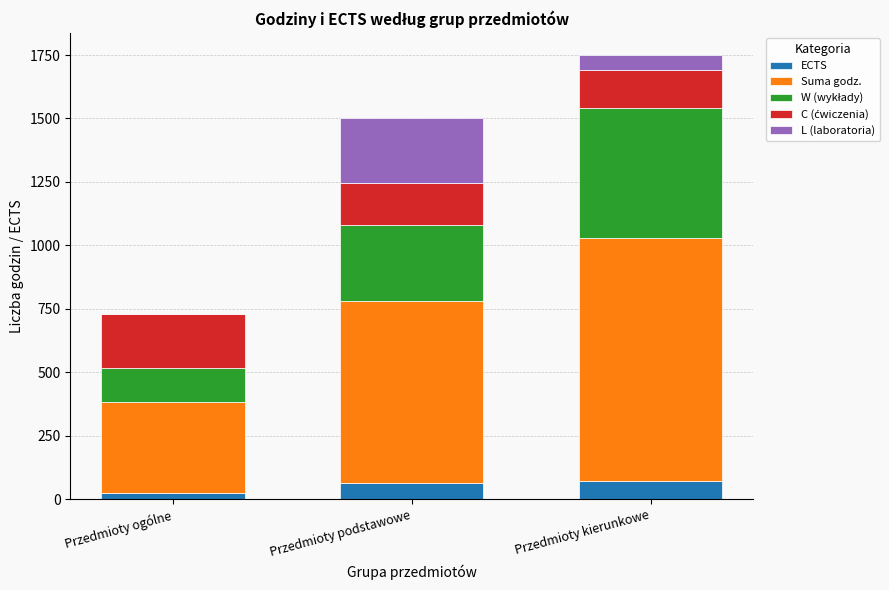

At which category is the sum across all series the highest?

Przedmioty kierunkowe